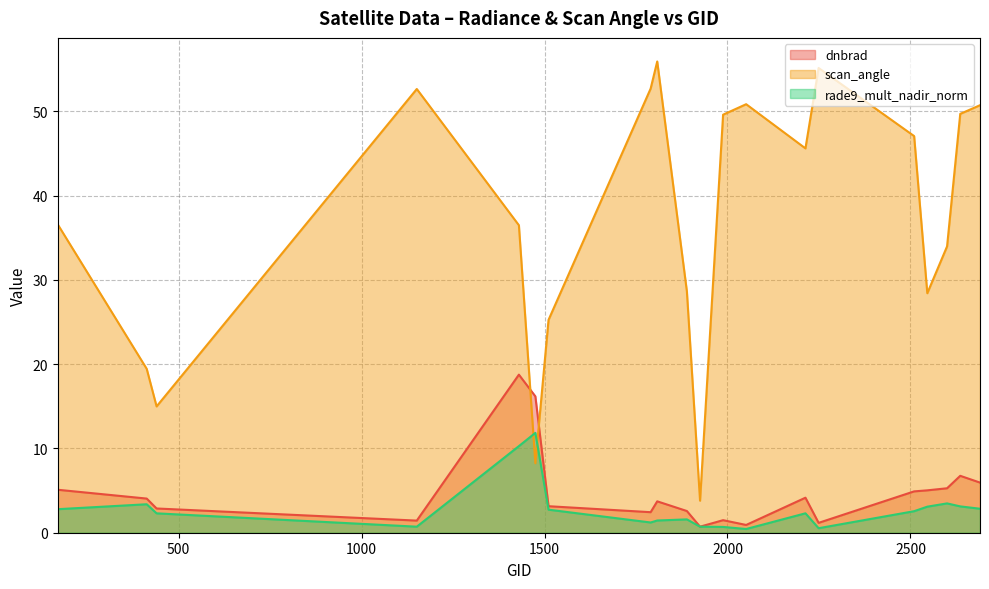

Reading right to left, extract all data points from this chart.

dnbrad: 5.9	6.8	5.3	5.0	4.9	1.2	4.2	0.9	1.5	0.7	2.6	3.7	2.4	3.1	16.2	18.8	1.4	2.9	4.1	5.1
scan_angle: 50.7	49.7	34.0	28.4	47.1	55.2	45.6	50.9	49.6	3.8	28.7	55.9	52.7	25.3	8.2	36.5	52.7	15.0	19.5	36.6
rade9_mult_nadir_norm: 2.8	3.1	3.5	3.1	2.6	0.5	2.3	0.4	0.7	0.7	1.6	1.5	1.2	2.7	11.9	10.3	0.7	2.3	3.4	2.8